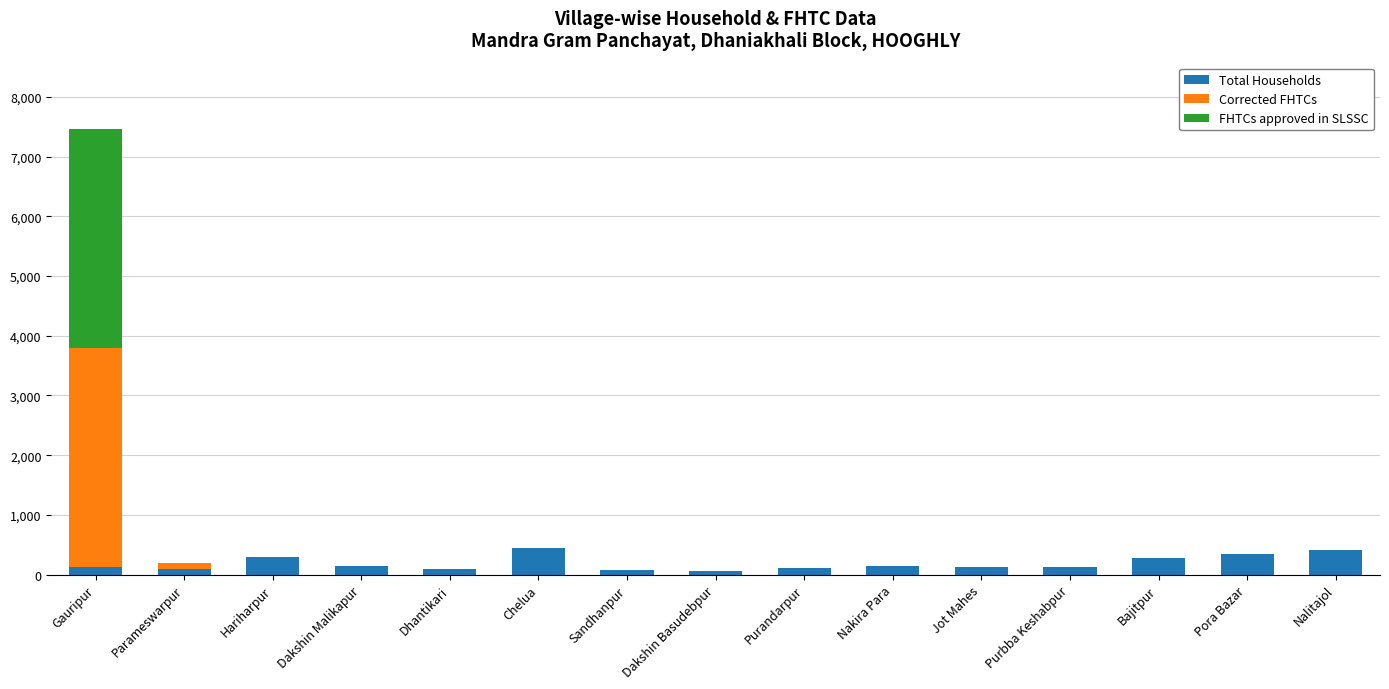

At which category is the sum across all series the highest?

Gauripur